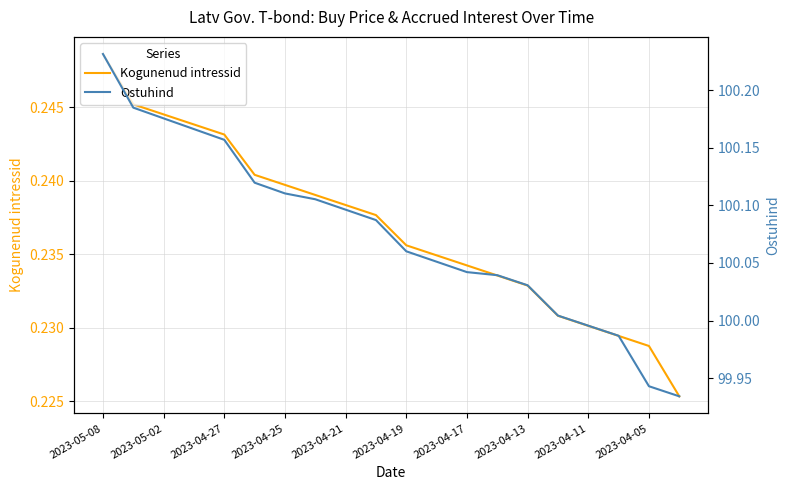

Is it true that Kogunenud intressid equals 0.4 at 2023-04-25?

False